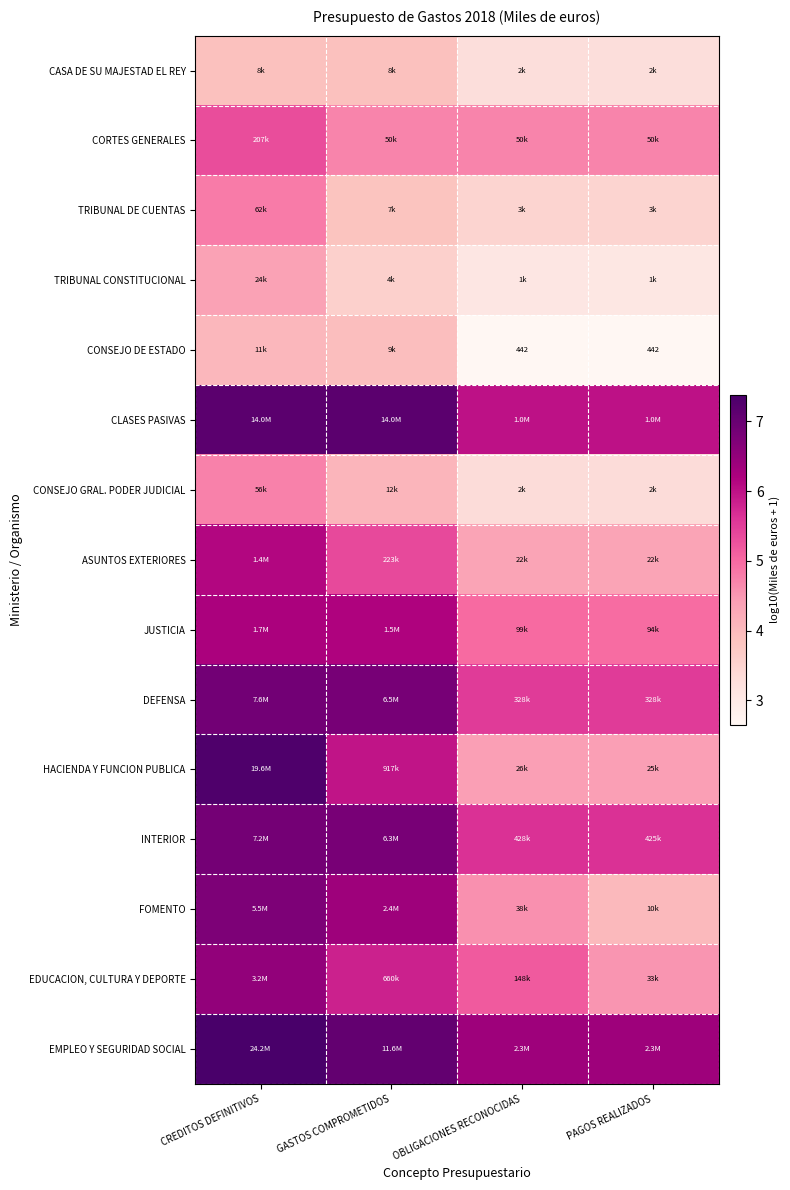

List the series in order of their peak value, lowest first.

CASA DE SU MAJESTAD EL REY, CONSEJO DE ESTADO, TRIBUNAL CONSTITUCIONAL, CONSEJO GRAL. PODER JUDICIAL, TRIBUNAL DE CUENTAS, CORTES GENERALES, ASUNTOS EXTERIORES, JUSTICIA, EDUCACION, CULTURA Y DEPORTE, FOMENTO, INTERIOR, DEFENSA, CLASES PASIVAS, HACIENDA Y FUNCION PUBLICA, EMPLEO Y SEGURIDAD SOCIAL